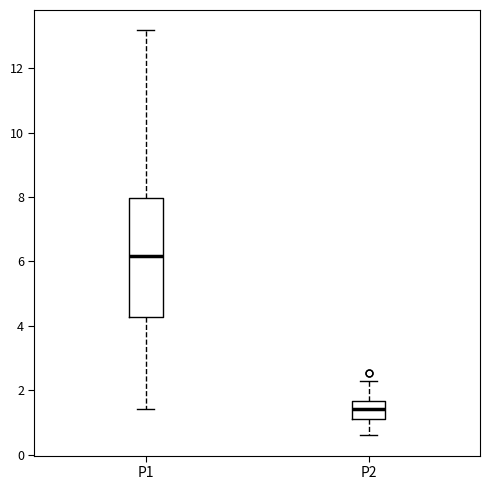

Comparing the boxes themselves (not the whiskers), which one is the tallest?

P1